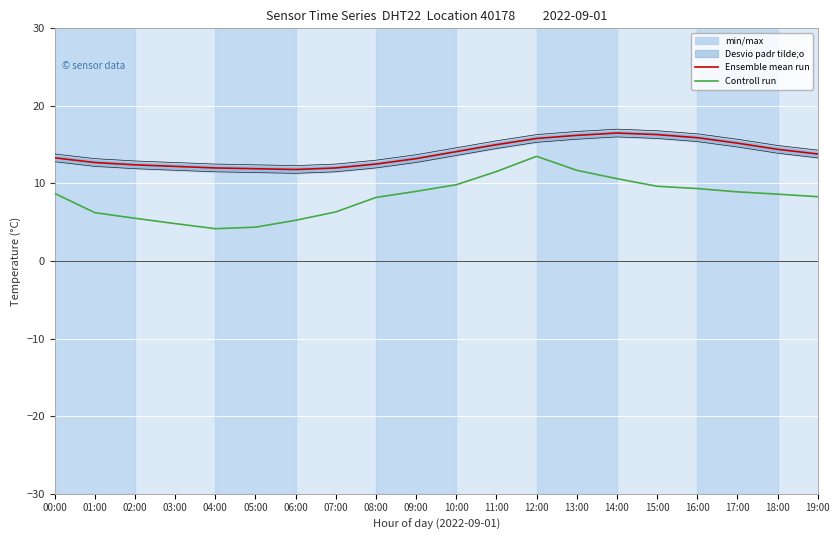

What is the spread (max minus min) of values at 01:00?

6.5